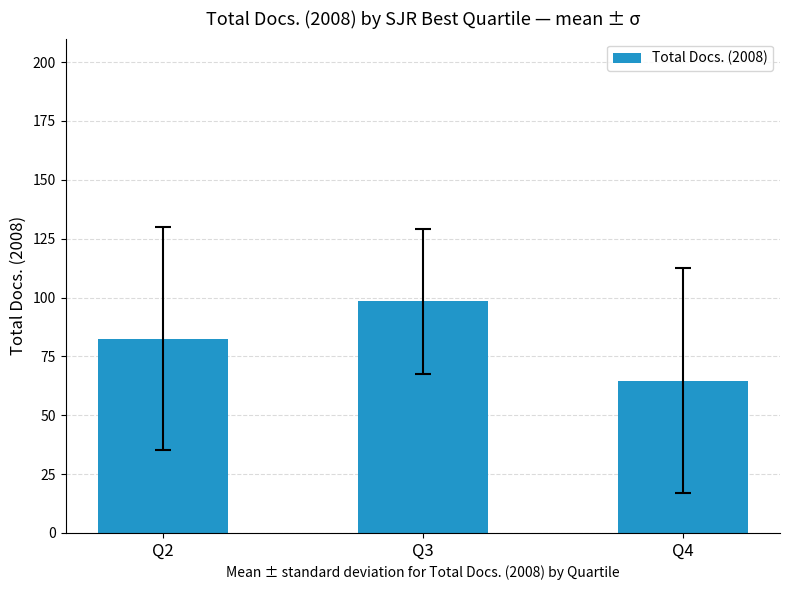

True or false: the data shows 98.3 at Q3.

True